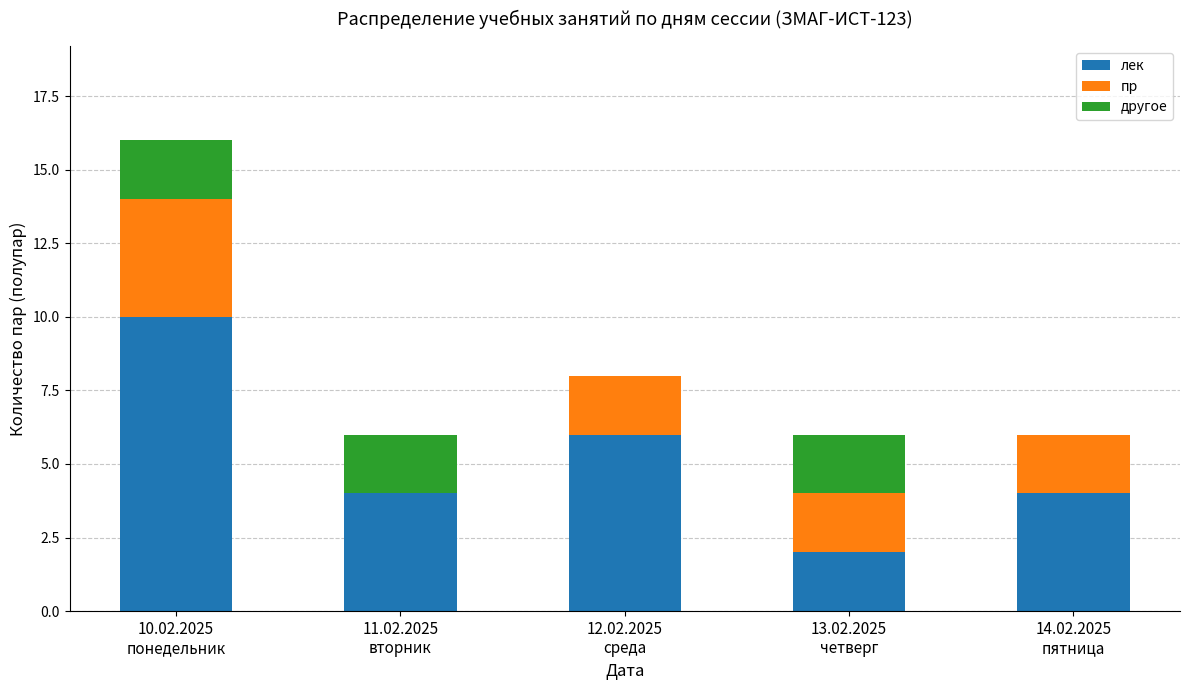

How many data points does each series have?

5